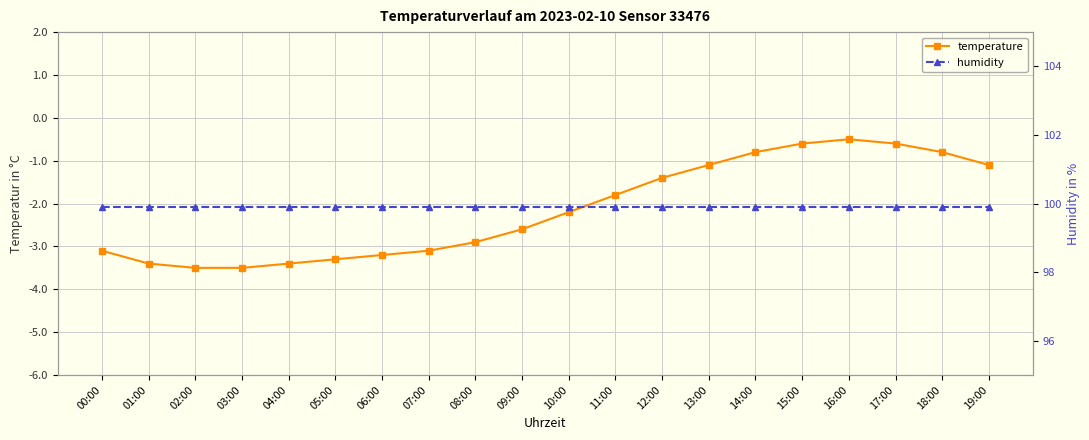

How many interior local peaks does the temperature series have?

1